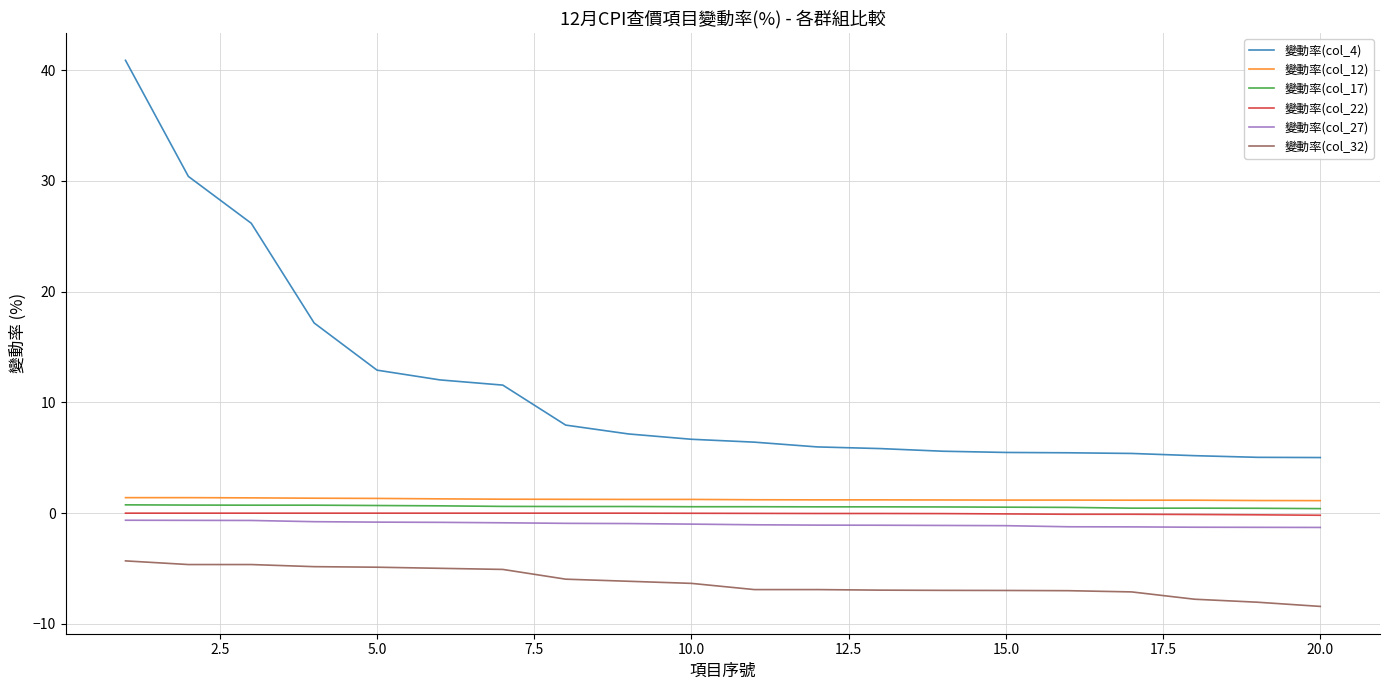

What is the lowest value of the 變動率(col_12) series?

1.1